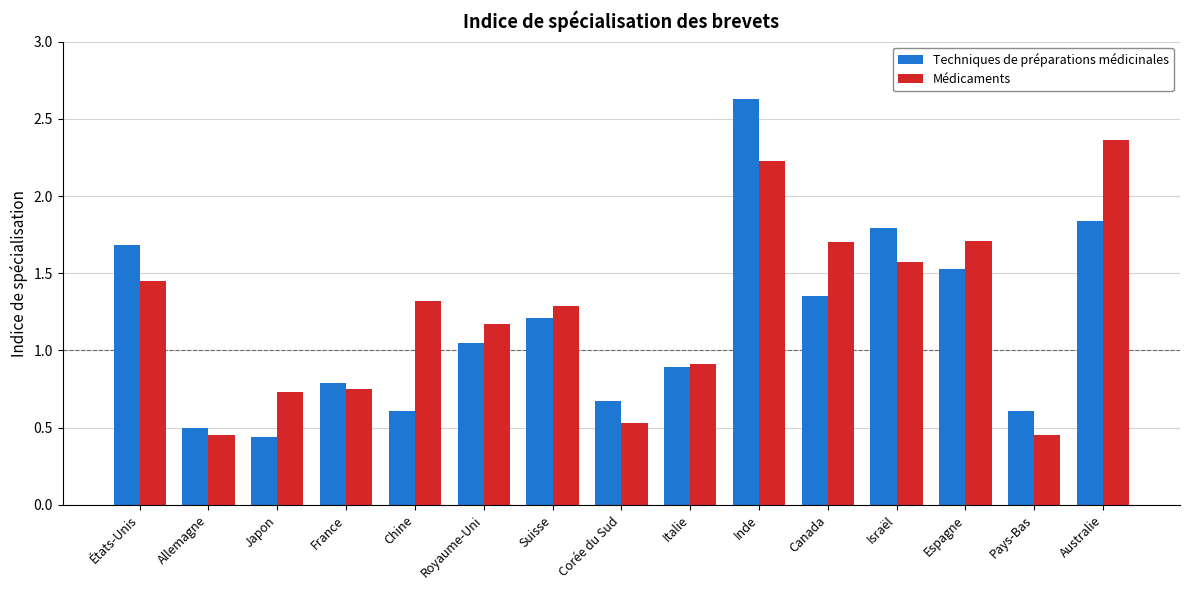

What is the label of the 10th bar from the left?

Inde